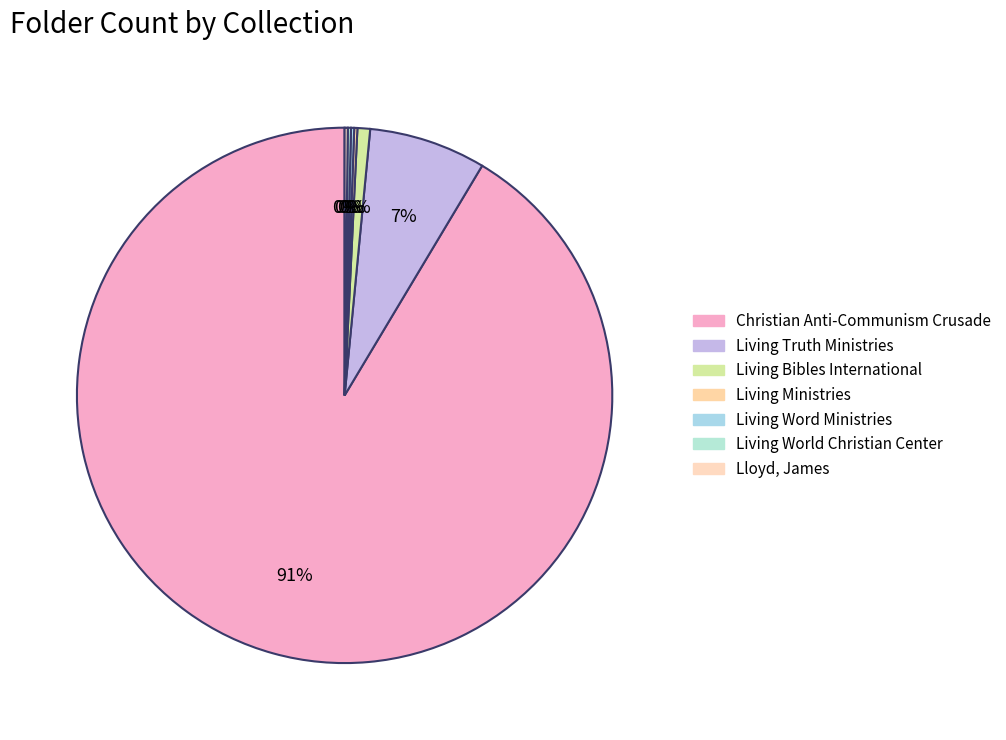

How many segments does this pie chart have?

7